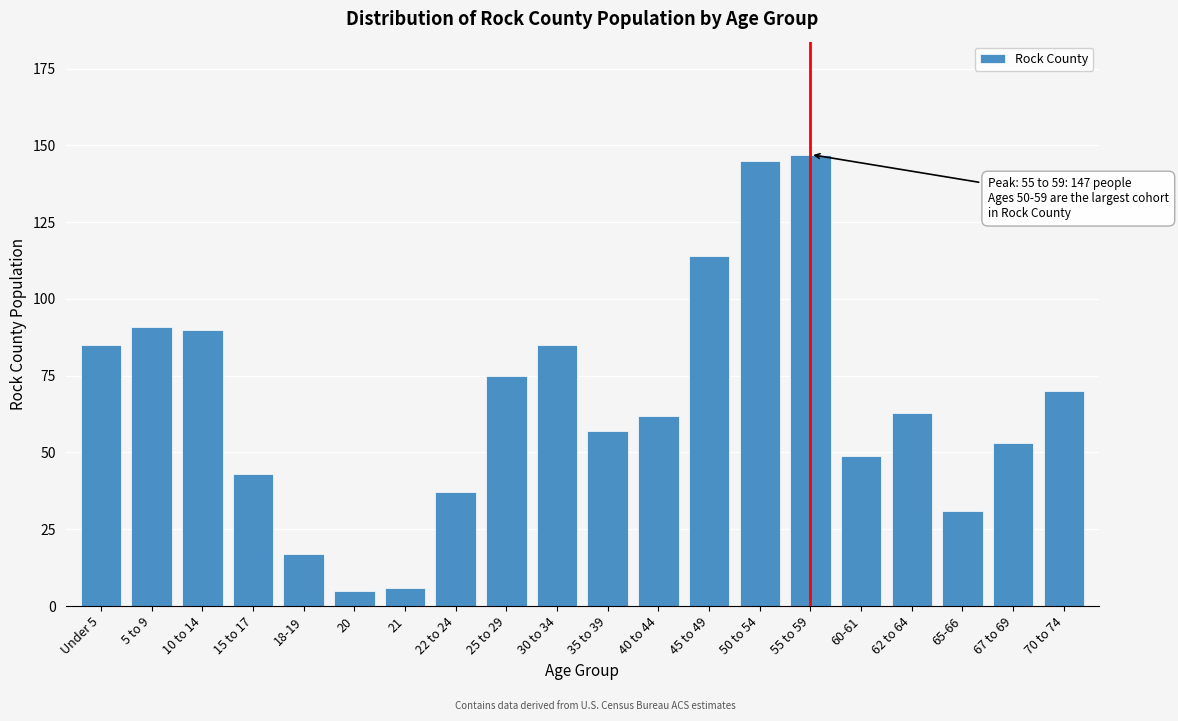

Reading left to right, list all the values displayed in this chart.

Under 5=85	5 to 9=91	10 to 14=90	15 to 17=43	18-19=17	20=5	21=6	22 to 24=37	25 to 29=75	30 to 34=85	35 to 39=57	40 to 44=62	45 to 49=114	50 to 54=145	55 to 59=147	60-61=49	62 to 64=63	65-66=31	67 to 69=53	70 to 74=70